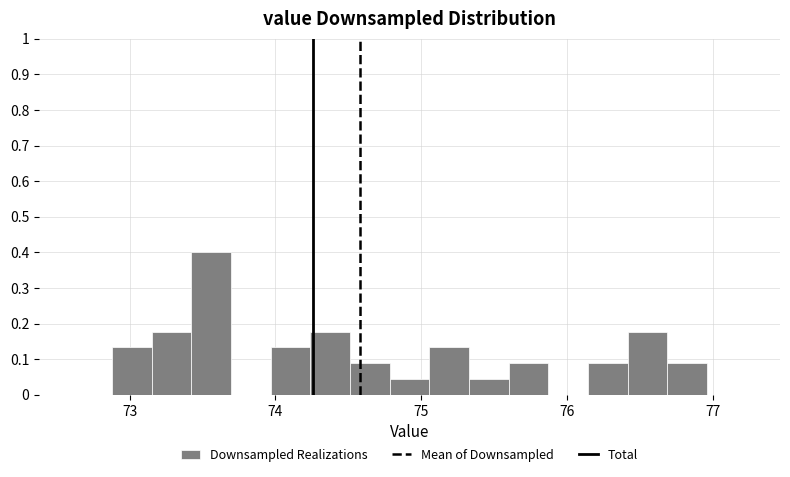

Around what value on the x-axis is the tallest bar? Give the approximate position of its centre, as read against the axis.

73.6